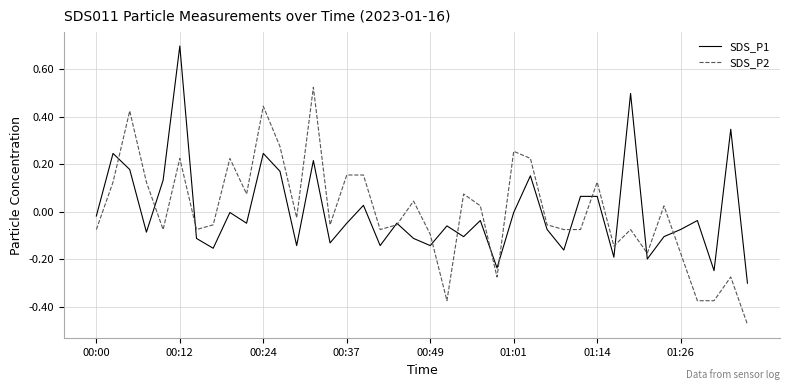

What is the difference between the maximum and second lowest values in the SDS_P2 series?

0.9